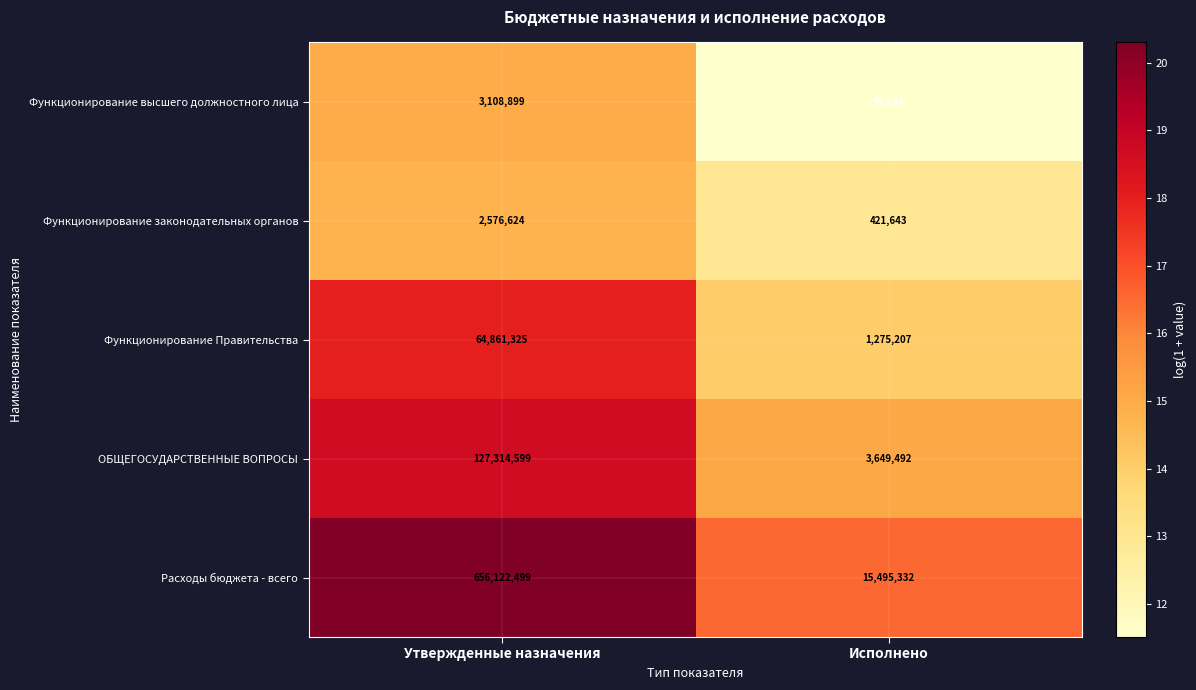

Reading left to right, transcribe all the data shown in this chart.

Функционирование высшего должностного лица: Утвержденные назначения=3108899	Исполнено=99588
Функционирование законодательных органов: Утвержденные назначения=2576624	Исполнено=421643
Функционирование Правительства: Утвержденные назначения=64861325	Исполнено=1275207
ОБЩЕГОСУДАРСТВЕННЫЕ ВОПРОСЫ: Утвержденные назначения=127314599	Исполнено=3649492
Расходы бюджета - всего: Утвержденные назначения=656122499	Исполнено=15495332